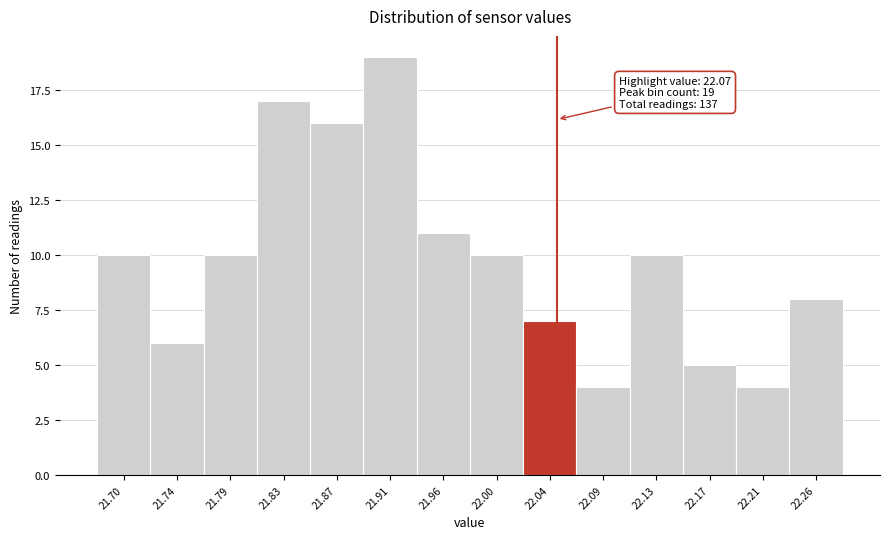

Reading left to right, transcribe all the data shown in this chart.

10	6	10	17	16	19	11	10	7	4	10	5	4	8